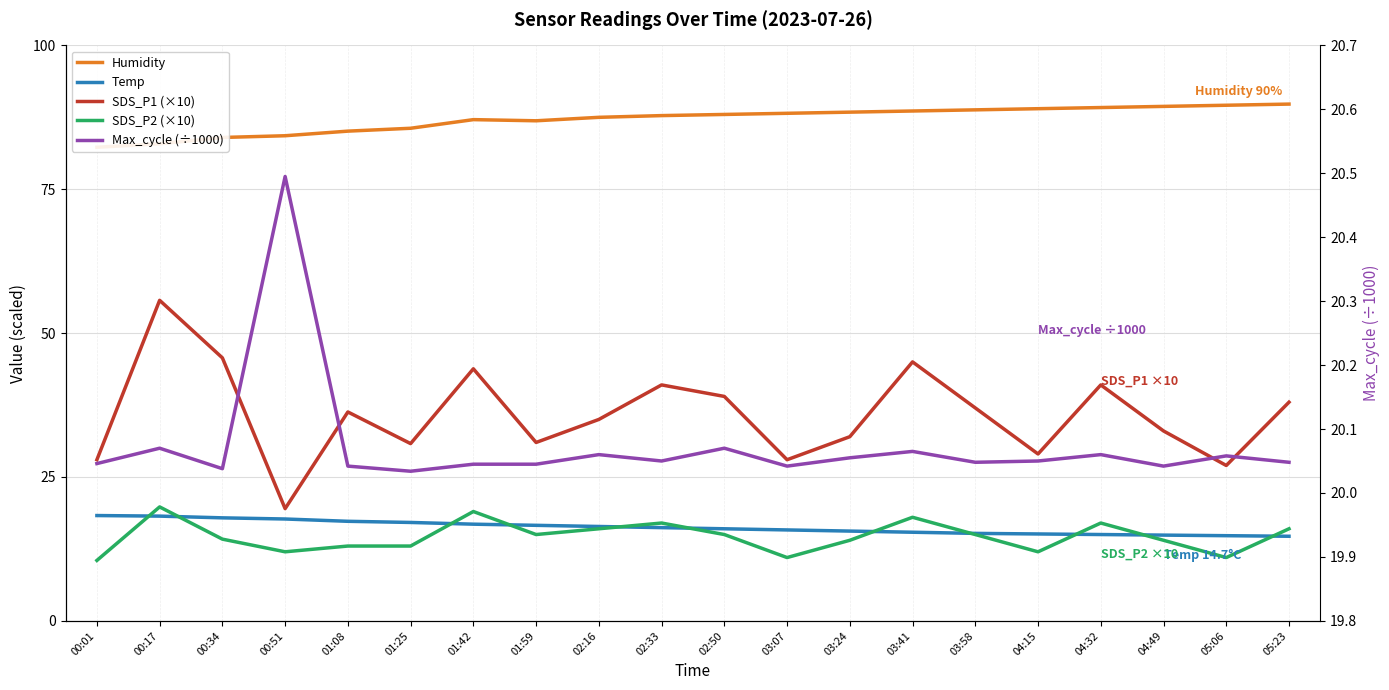

True or false: Humidity and SDS_P1 (×10) cross at least once.

False